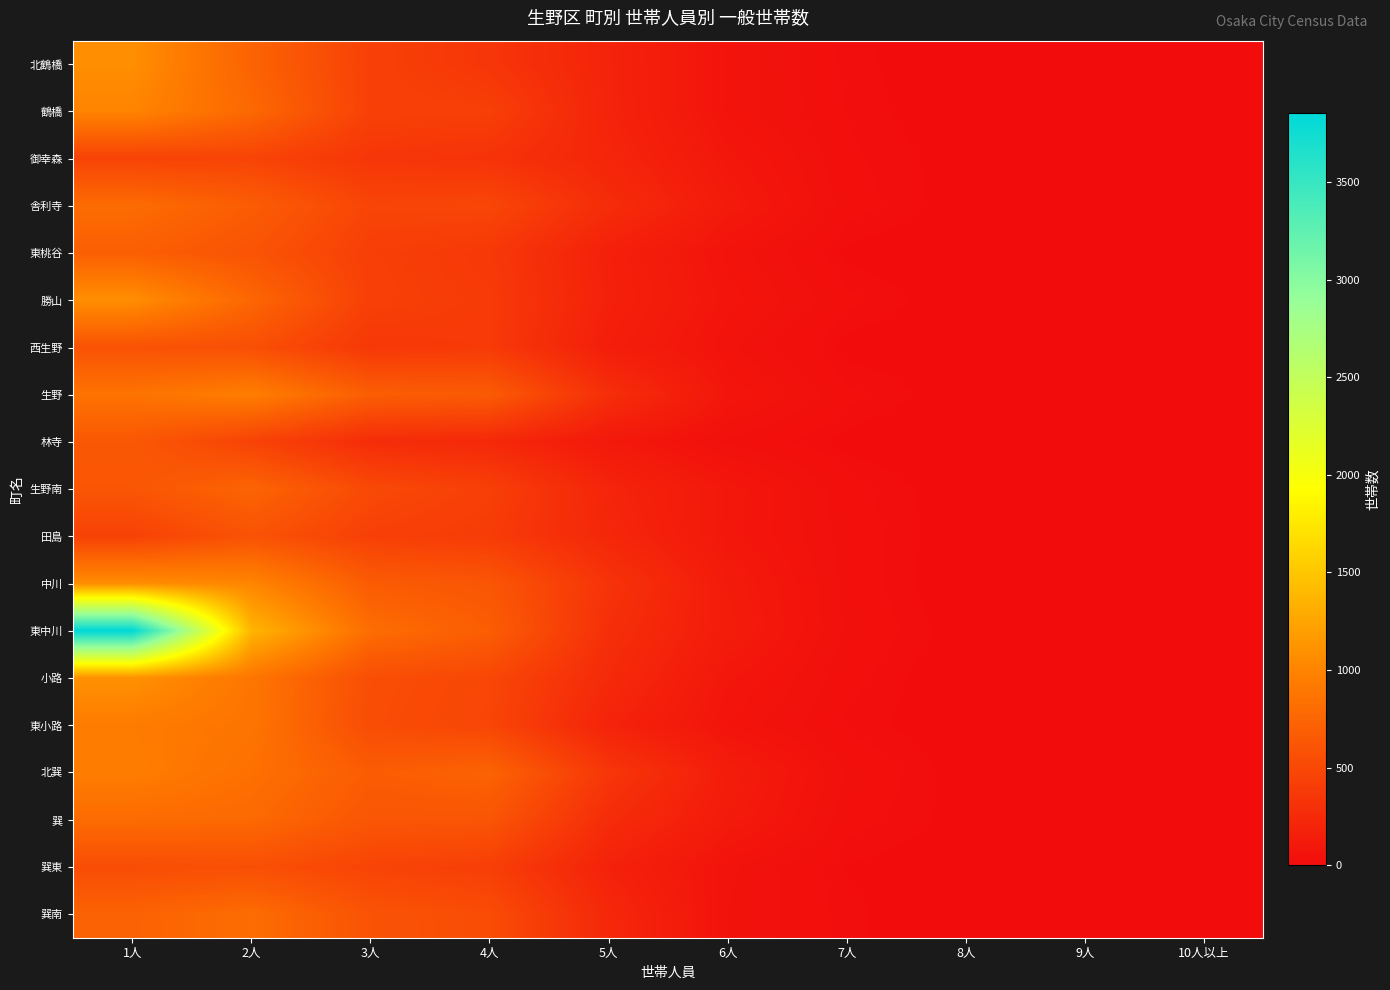

At which category does the chart reach its peak across all series?

1人